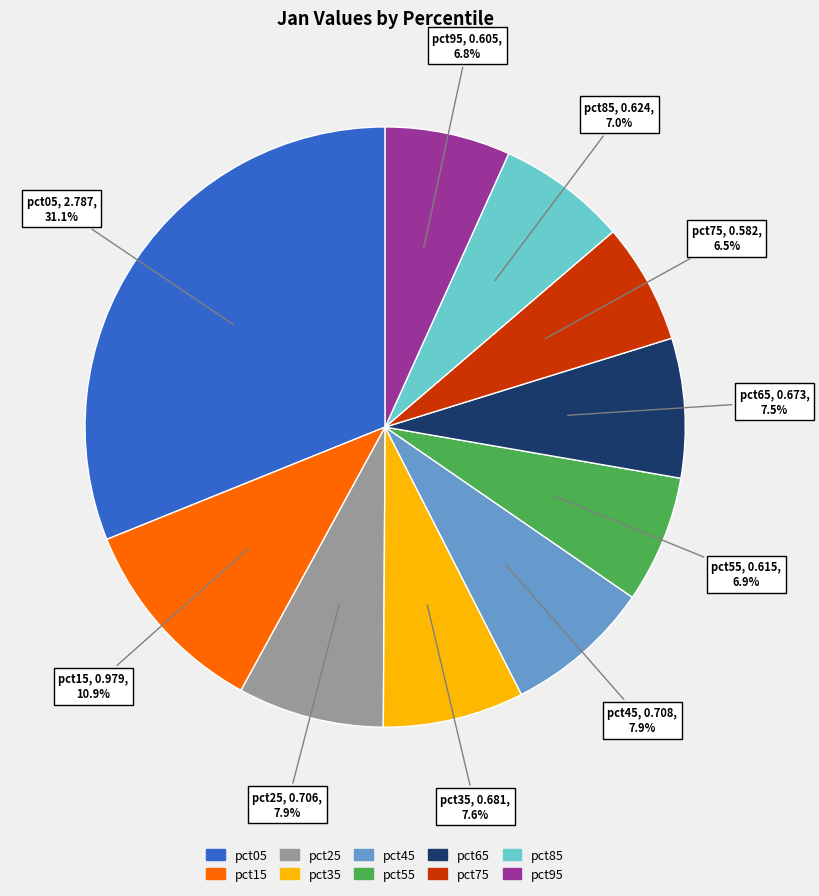

What is the total percentage of pct55 and pct65?

14.4%